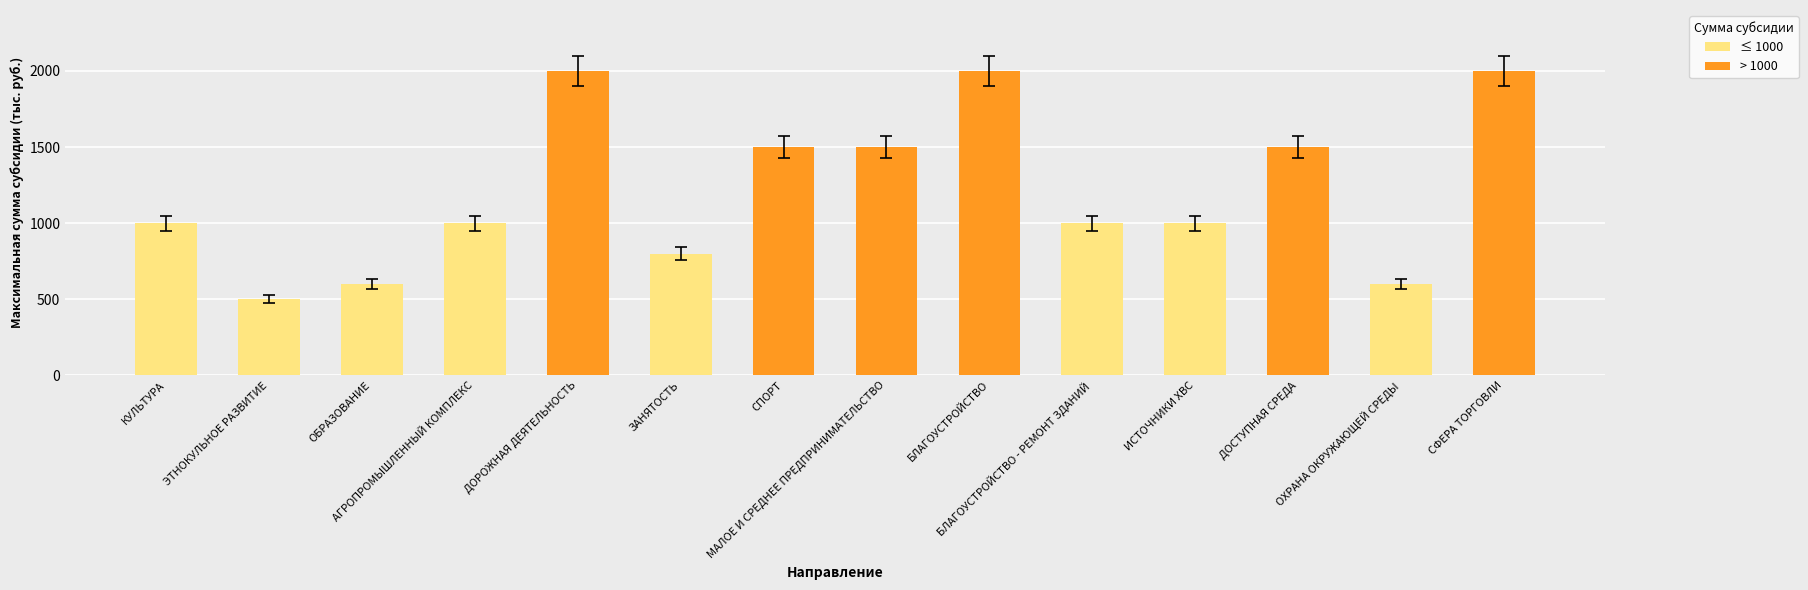

What is the minimum value shown in the chart?

500